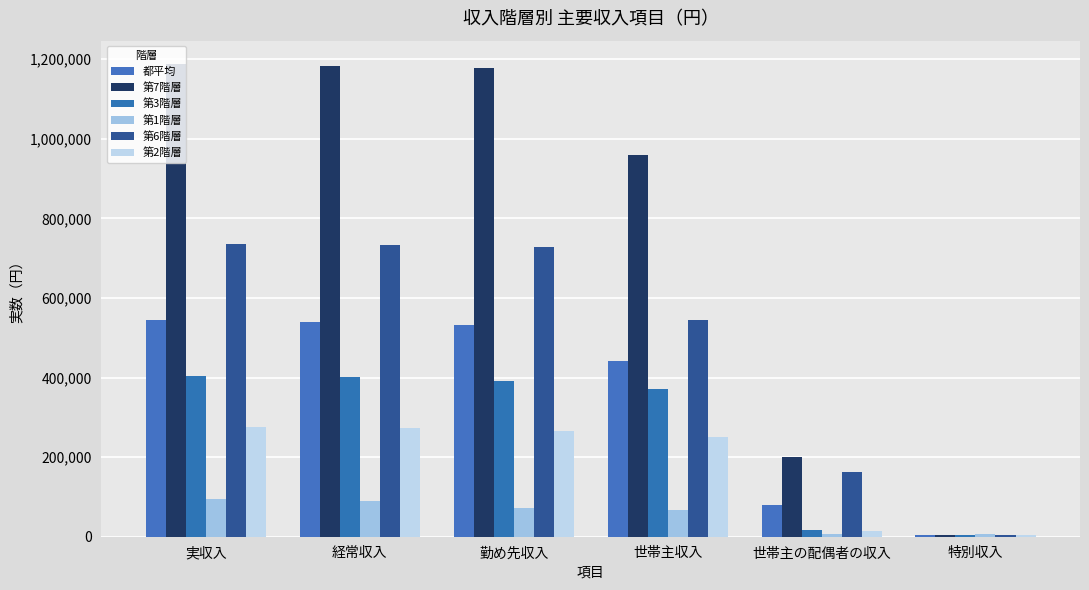

What is the label of the 1st bar from the left?

実収入